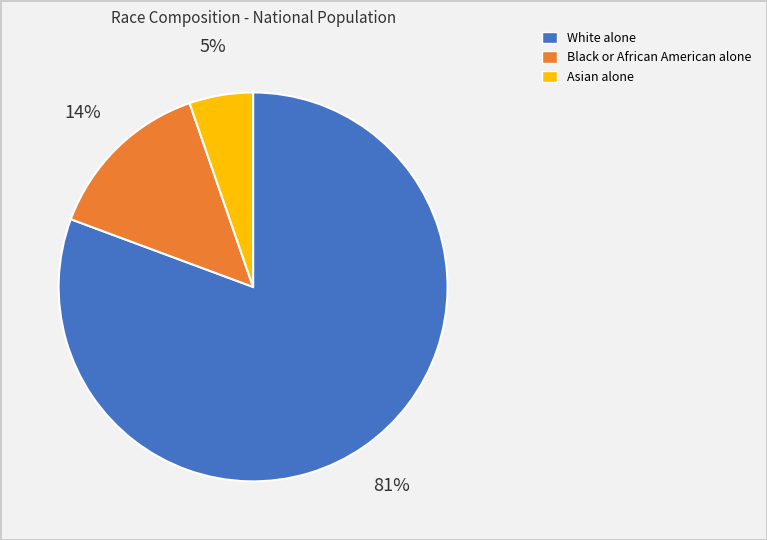

Which category has the smallest portion of the pie?

Asian alone